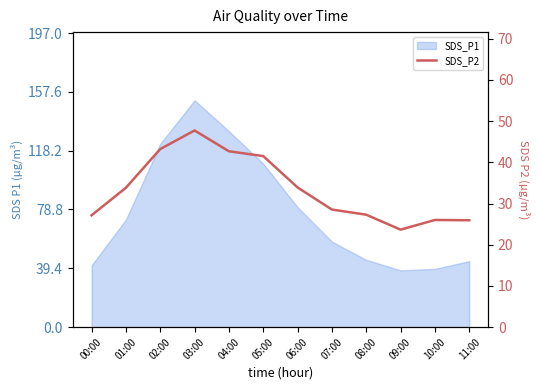

Reading left to right, what are all the values shown in this chart?

00:00=27.1	01:00=33.8	02:00=43.2	03:00=47.8	04:00=42.7	05:00=41.5	06:00=33.9	07:00=28.6	08:00=27.3	09:00=23.7	10:00=26.0	11:00=25.9